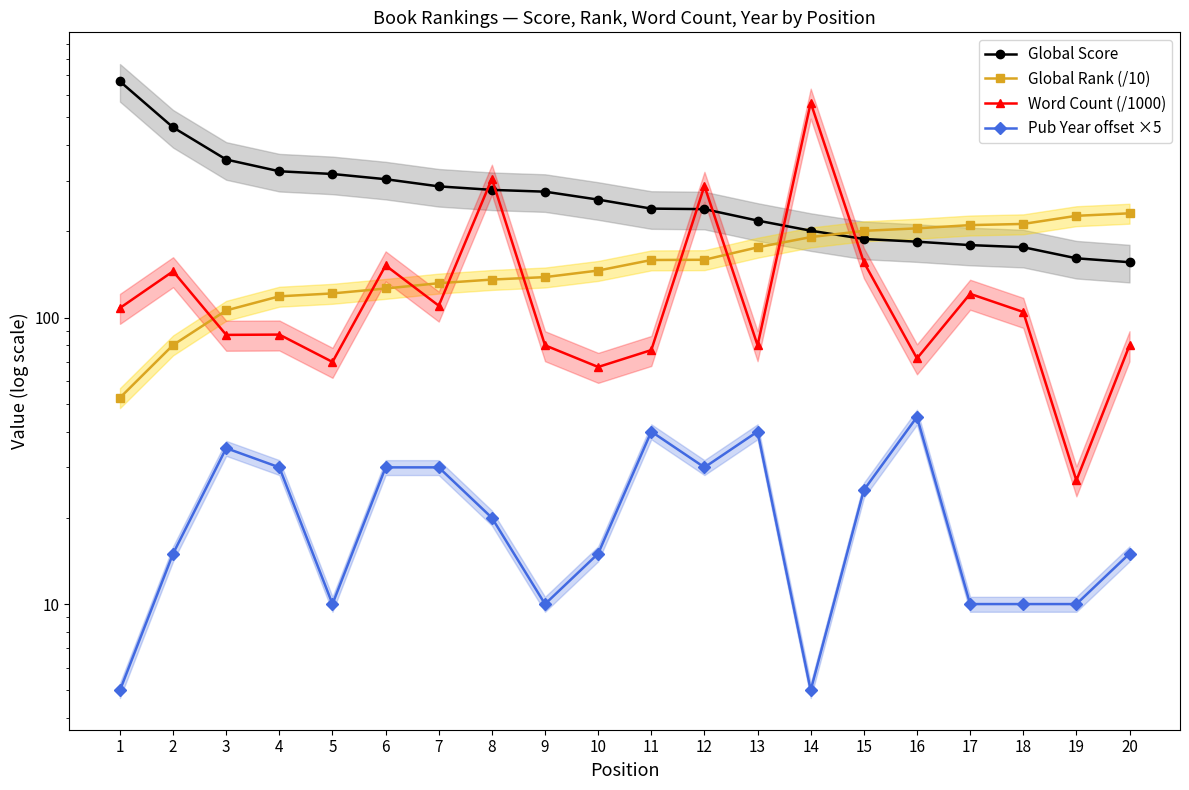

Does the chart have visible grid lines?

No